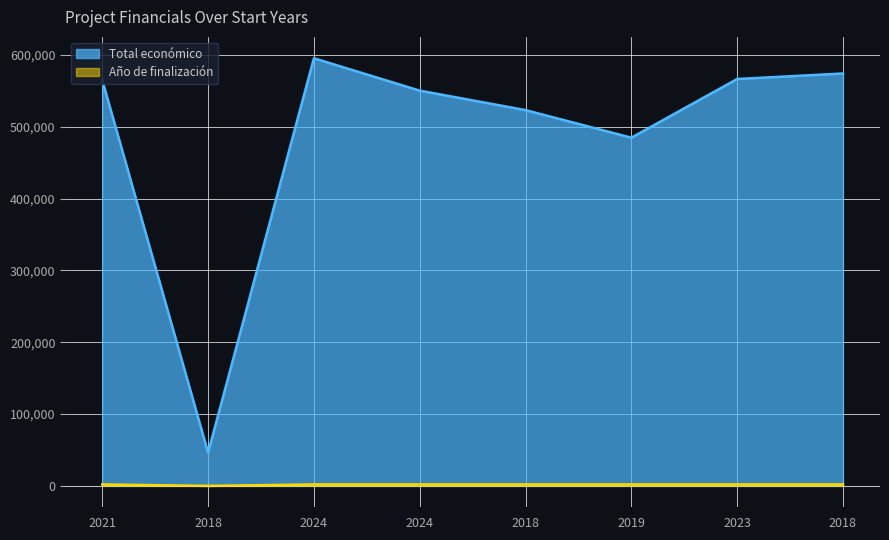

Reading right to left, transcribe all the data shown in this chart.

Total económico: 2018=574000	2023=566298	2019=484641	2018=523022	2024=550111	2024=595173	2018=46300	2021=564758
Año de finalización: 2018=2020	2023=2025	2019=2021	2018=2020	2024=2027	2024=2026	2018=0	2021=2023